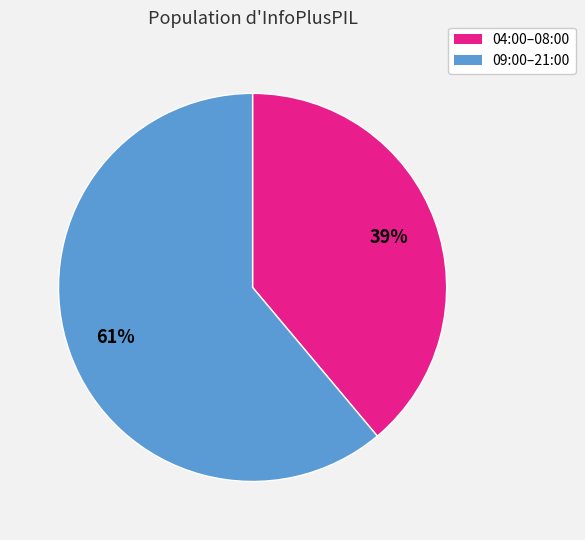

Is there any slice that represents more than half of the pie?

Yes